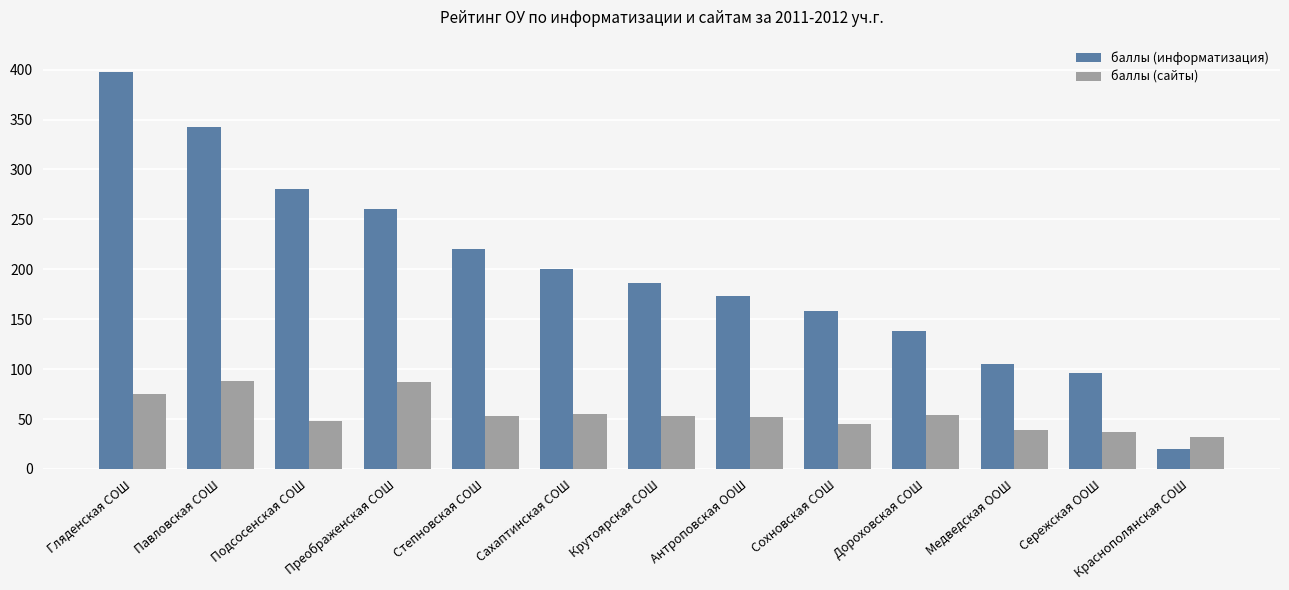

Is the value of баллы (информатизация) at Крутоярская СОШ greater than the value of баллы (сайты) at Краснополянская СОШ?

Yes